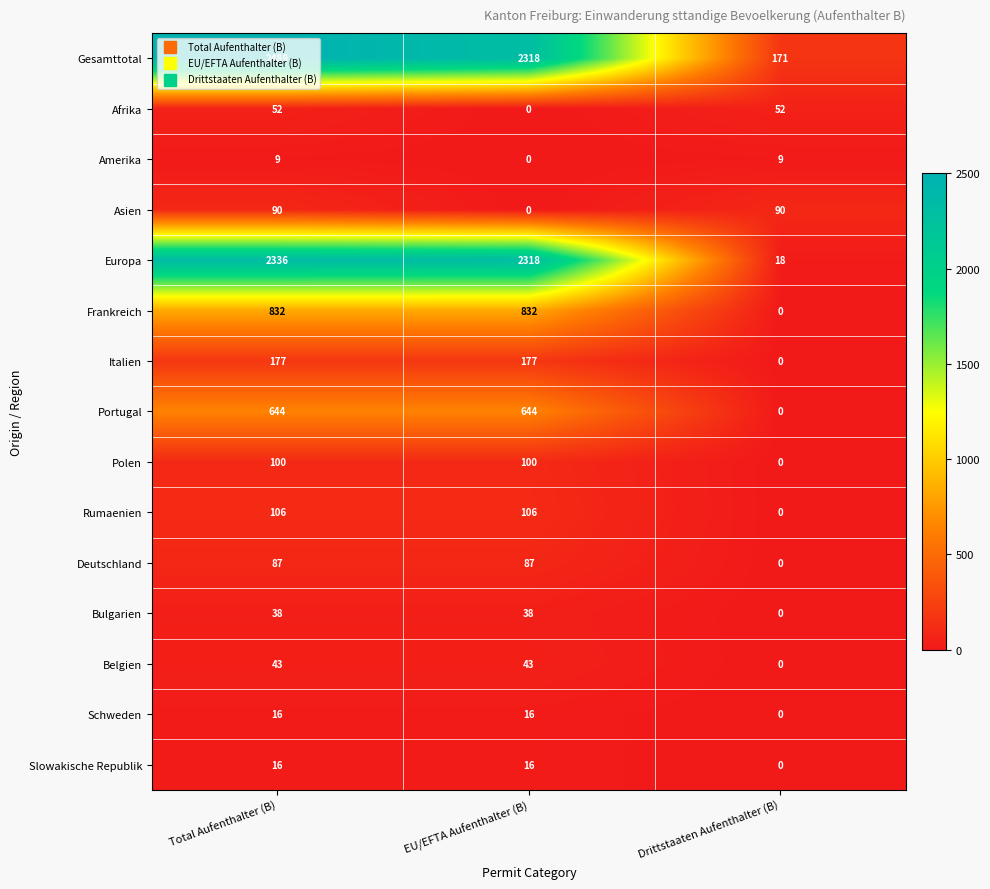

What is the spread (max minus min) of values at EU/EFTA Aufenthalter (B)?

2318